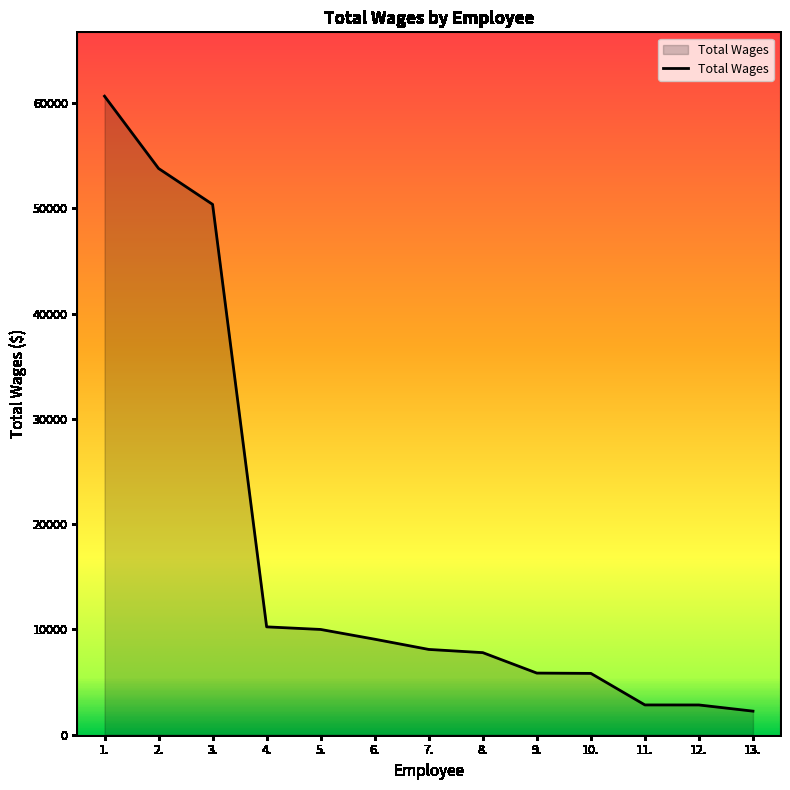

Approximately how many times larger is the value at 7. compared to 10.?

1.4